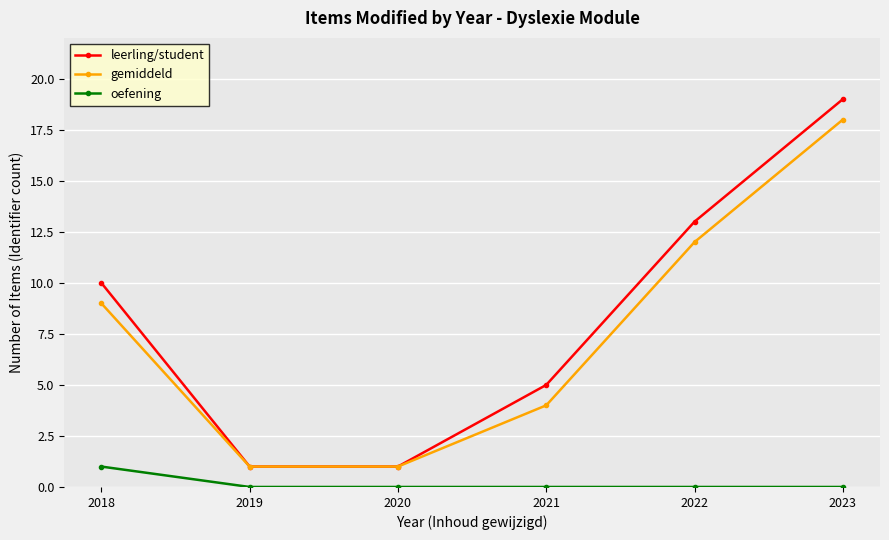

Rank the series by their maximum value, from highest to lowest.

leerling/student, gemiddeld, oefening